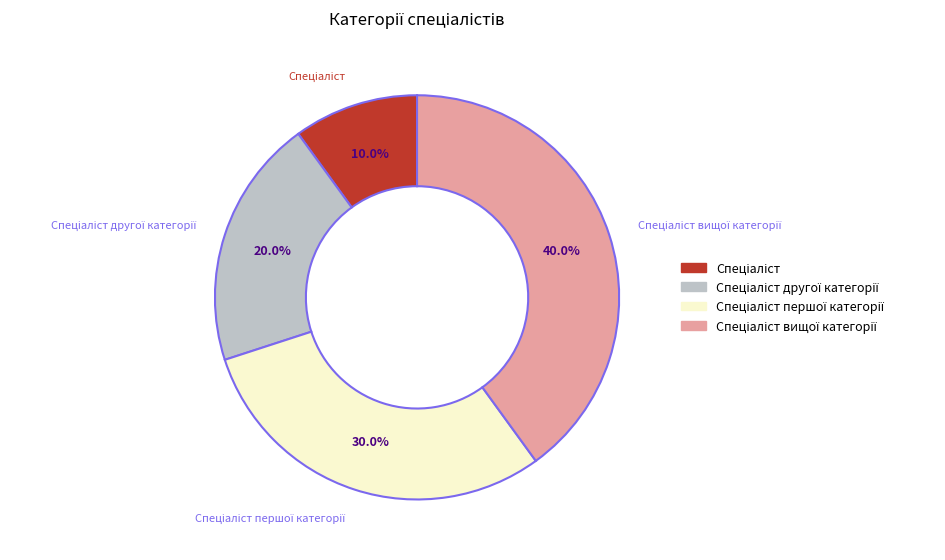

Is there a majority slice in this chart?

No